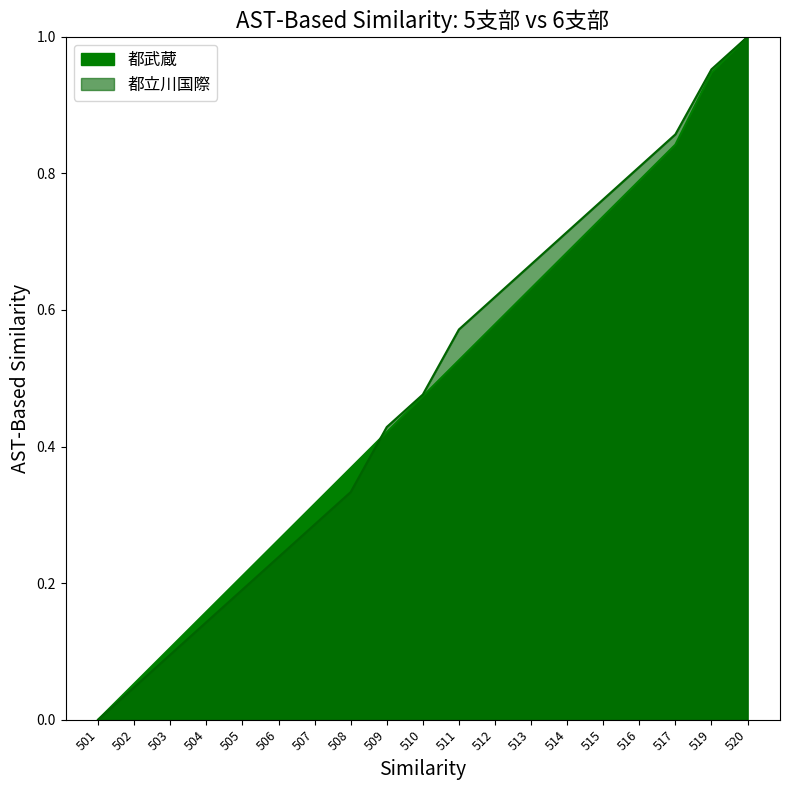

Which series has the largest total across all categories?

都立川国際